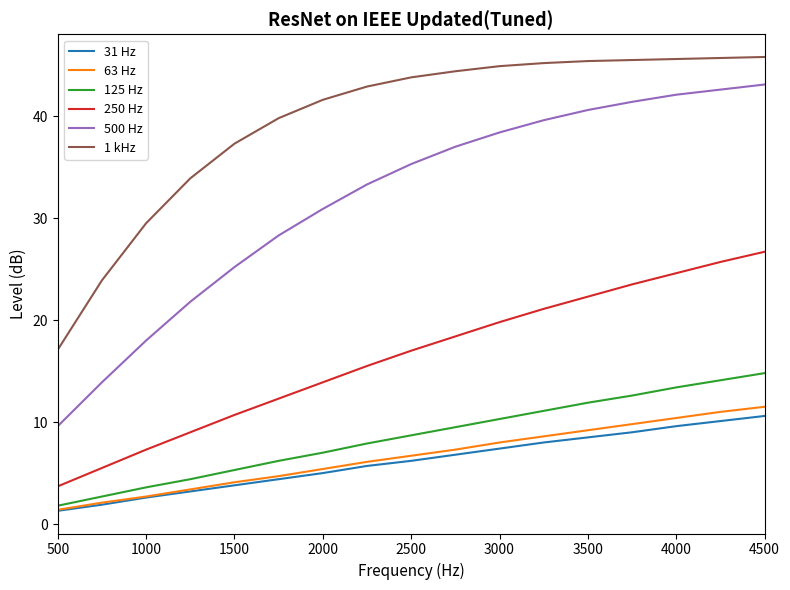

True or false: 500 Hz and 1 kHz intersect in this chart.

False